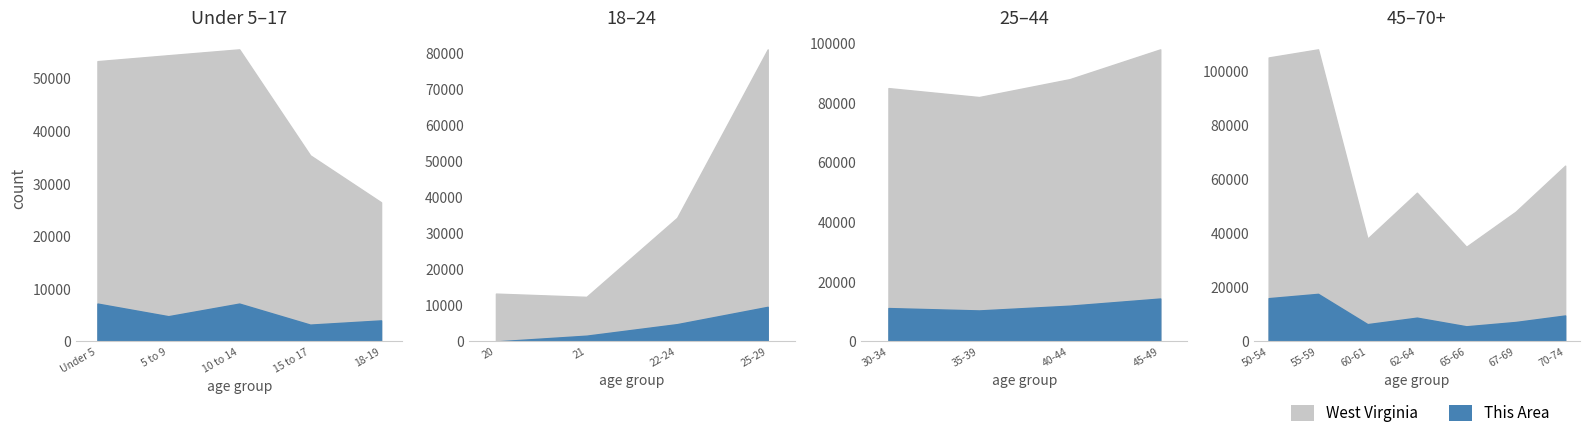

What are all the series names shown in the legend?

West Virginia, This Area